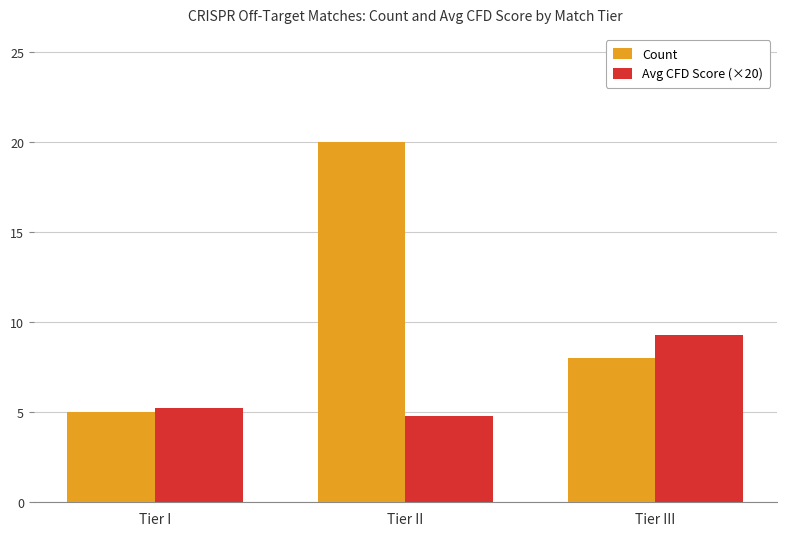

How many bars are there in each group?

2